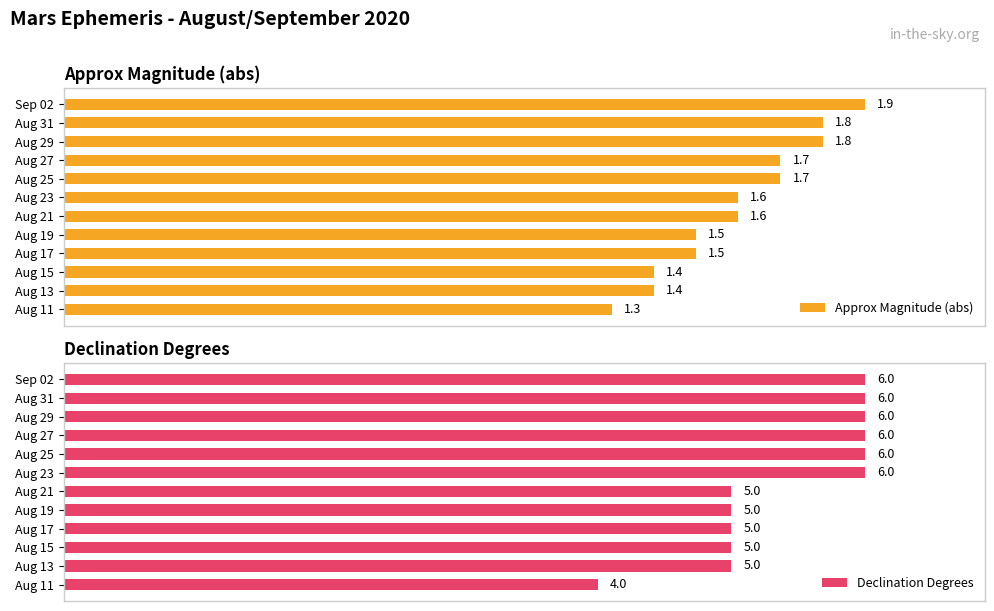

Rank the series by their average value, from highest to lowest.

Declination Degrees, Approx Magnitude (abs)